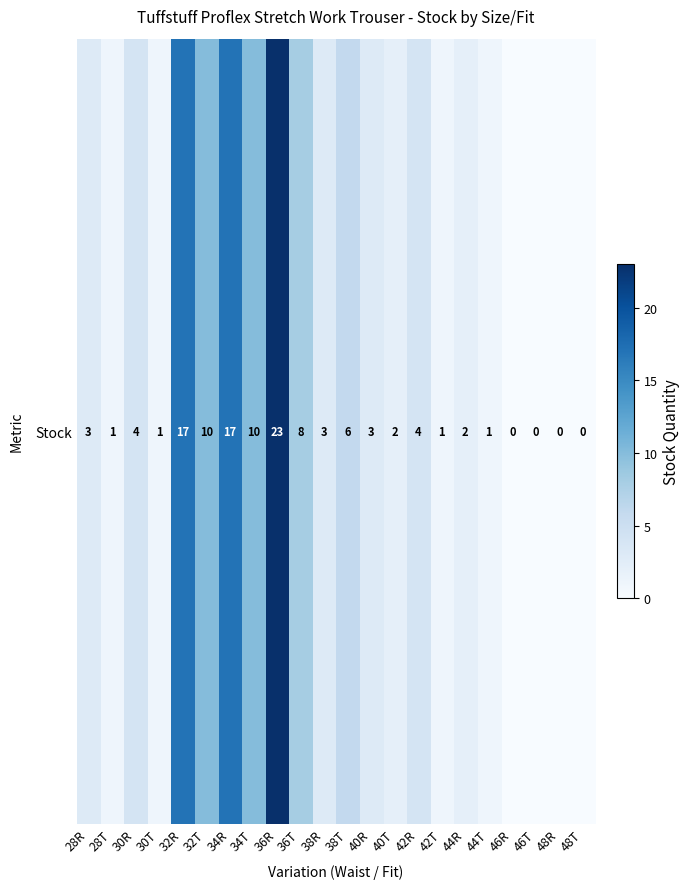

What is the difference between the values at 34R and 36R?

6